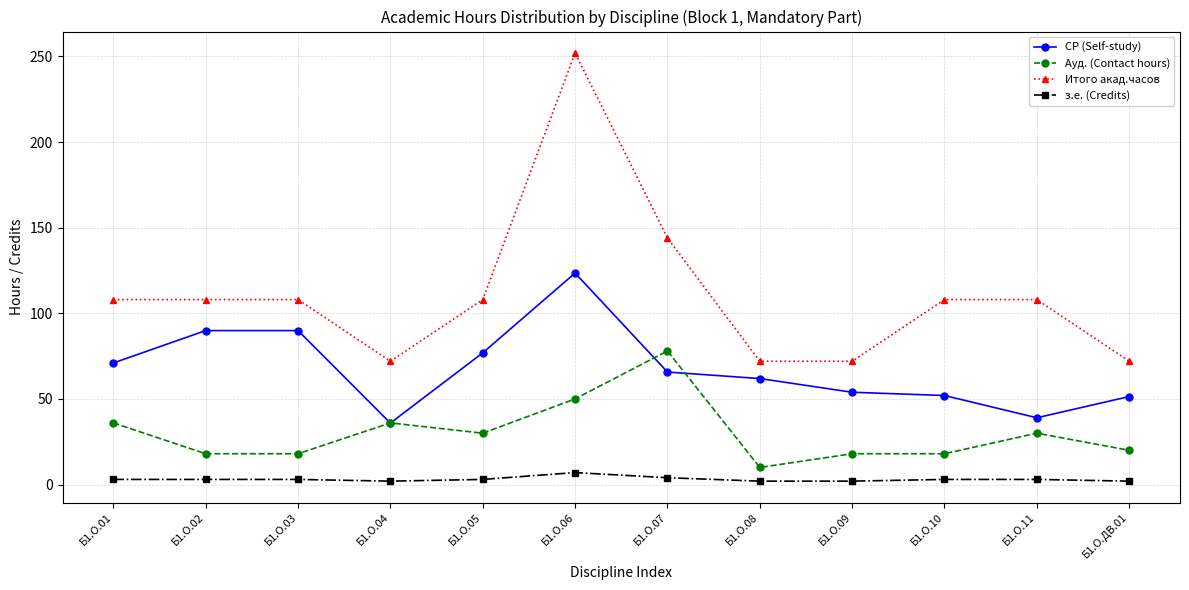

What is the label of the 8th point from the right?

Б1.О.05